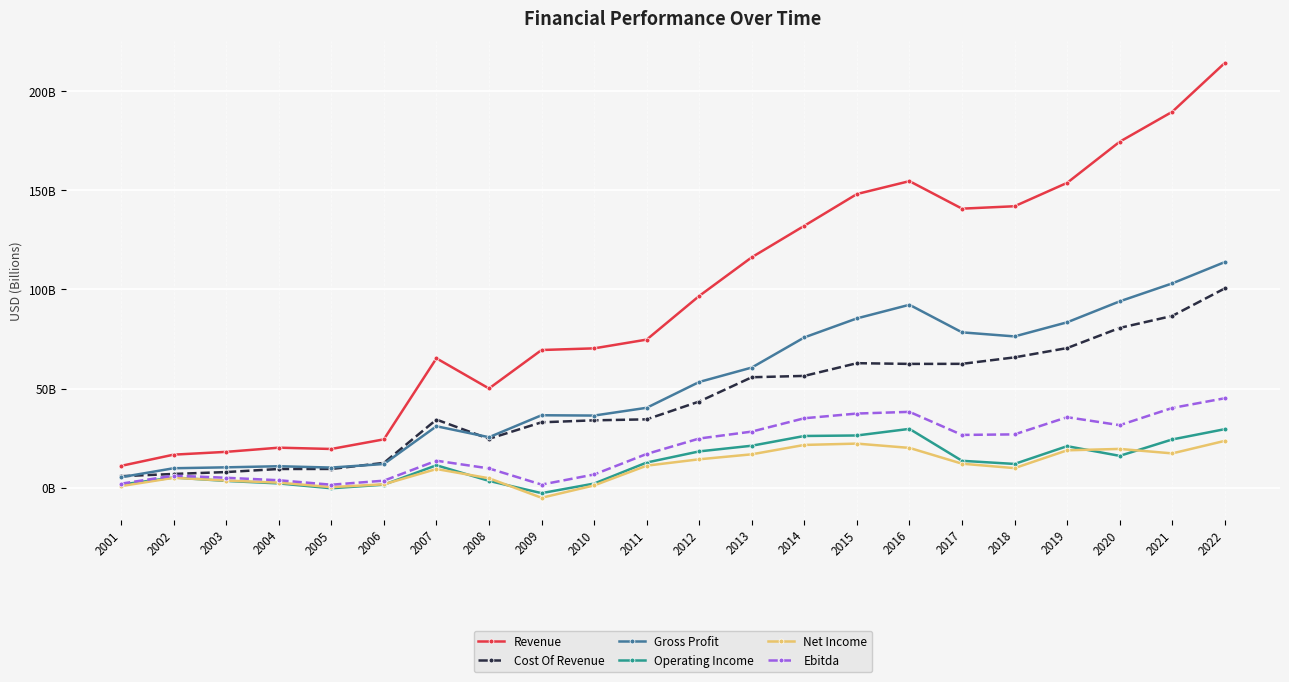

Does the chart have visible grid lines?

Yes